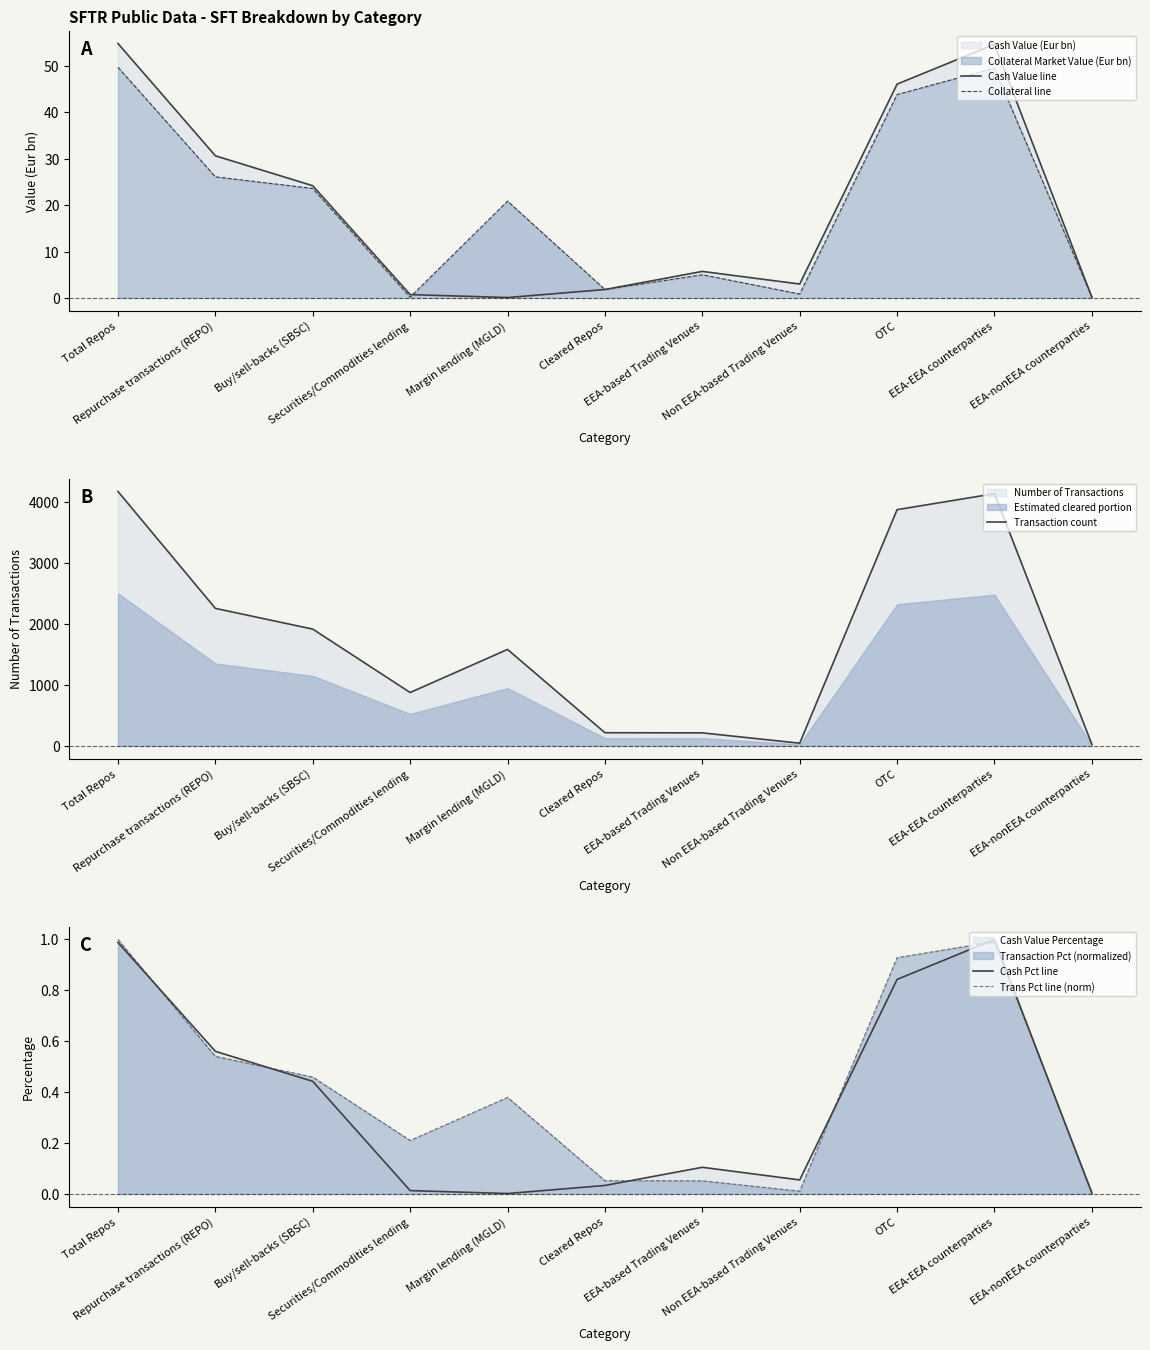

What is the average value of the Trans Pct line (norm) series?

0.4